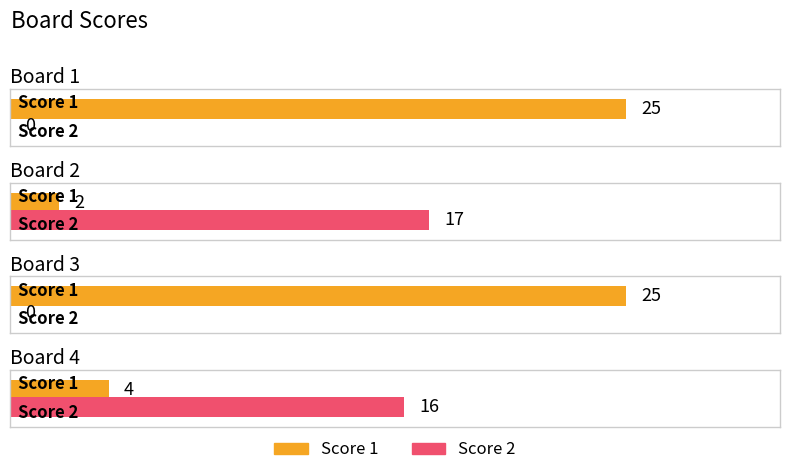

Are the bars grouped side by side (vs. stacked)?

Yes